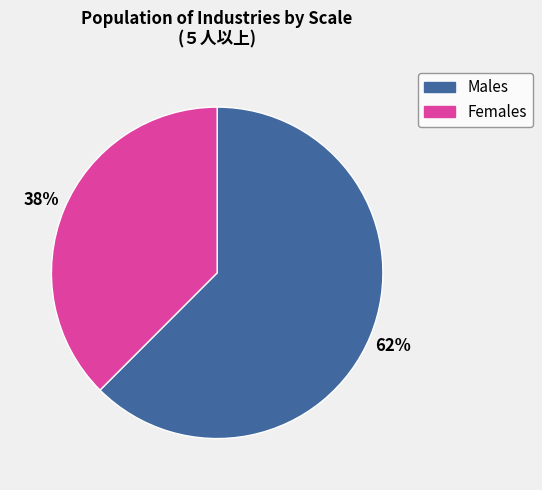

Count the number of slices in the pie.

2